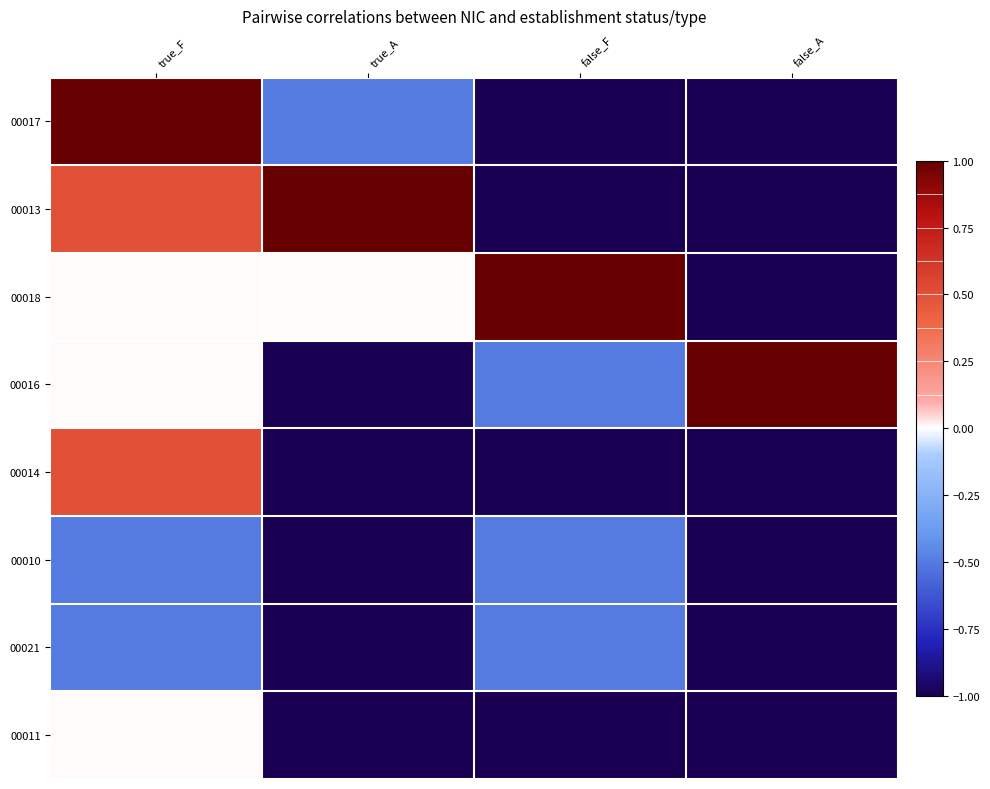

What is the minimum value shown in the chart?

-1.0